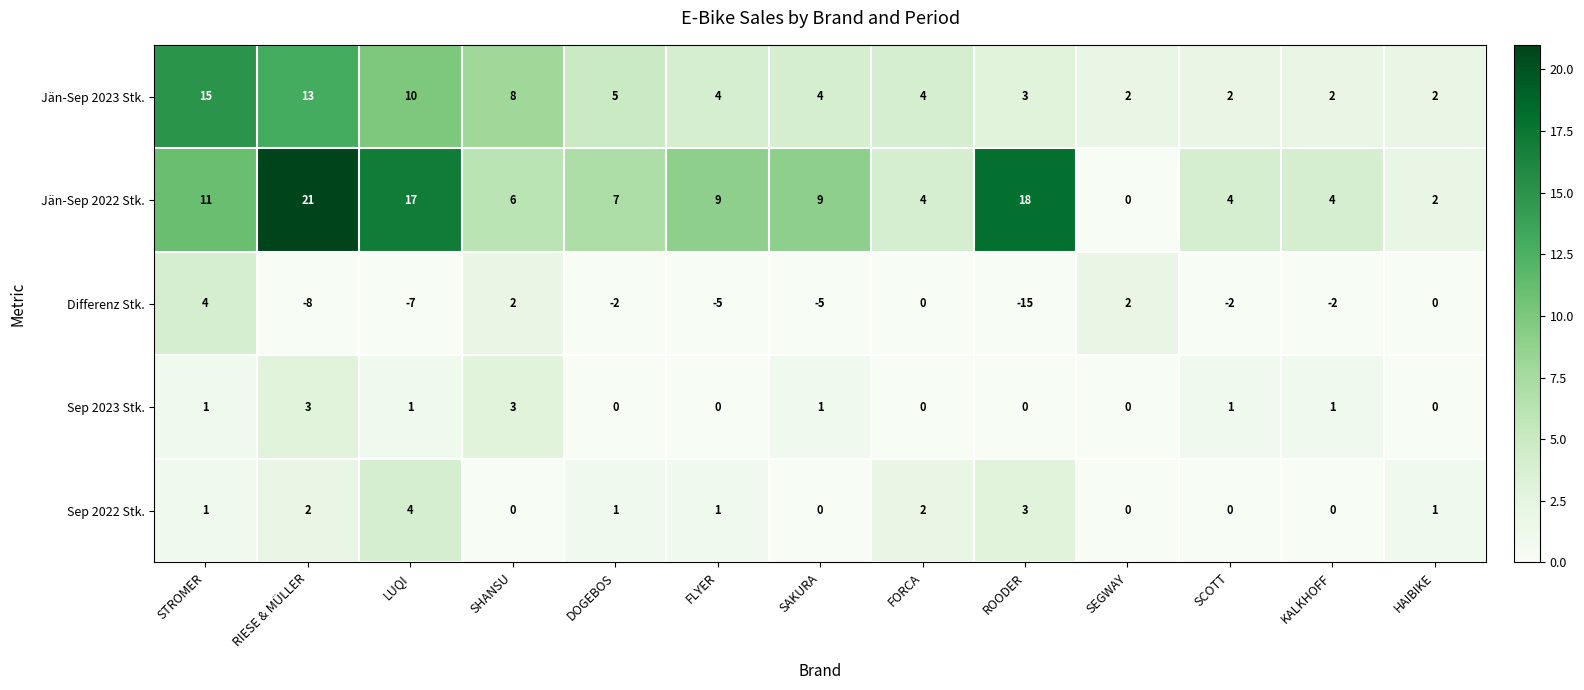

What is the difference between the maximum and second lowest values in the Differenz Stk. series?

12